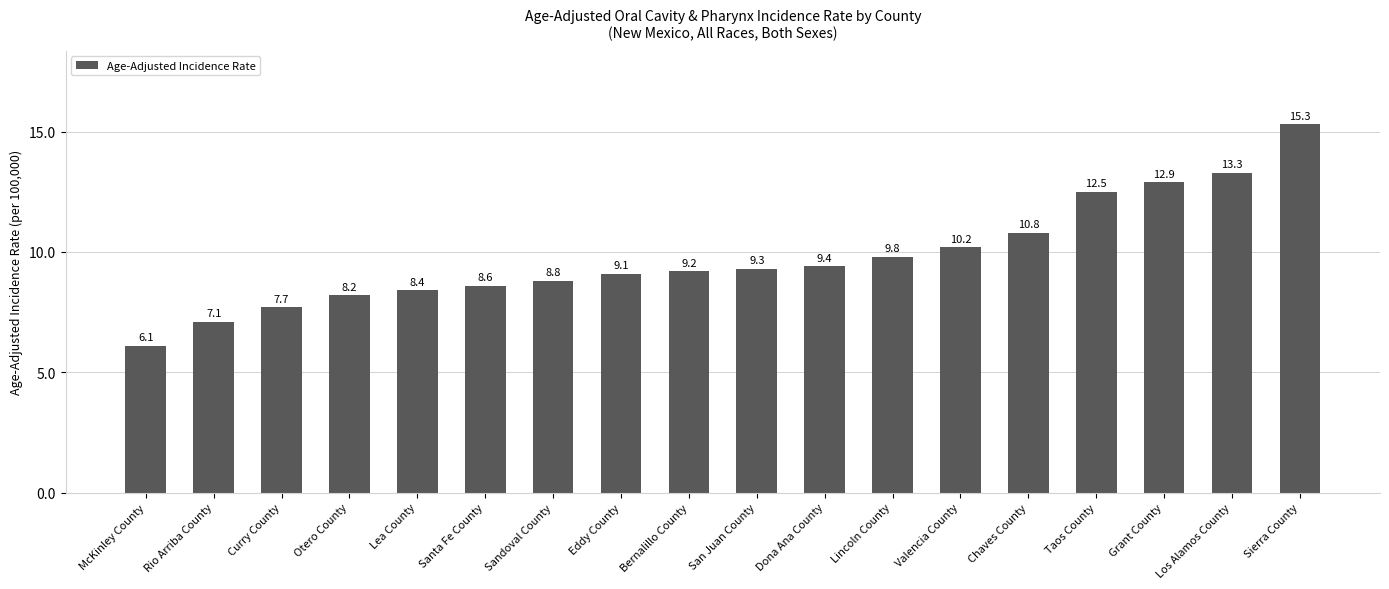

What is the value of the 1st bar from the left?

6.1